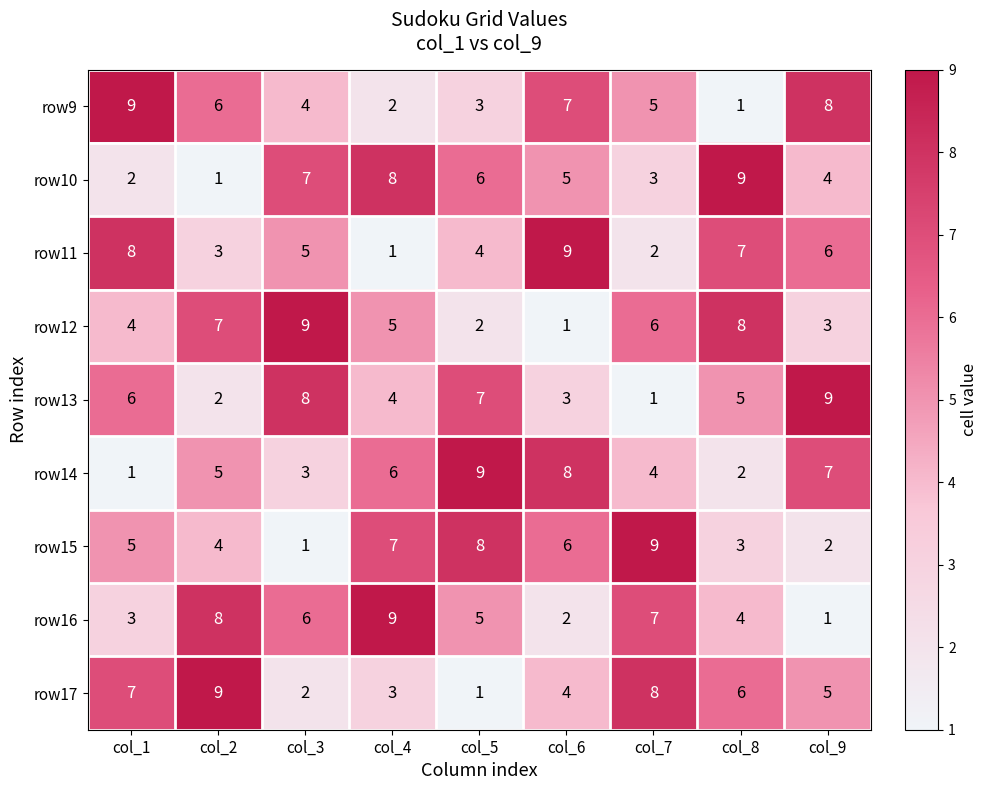

What is the total value across all series at col_6?

45